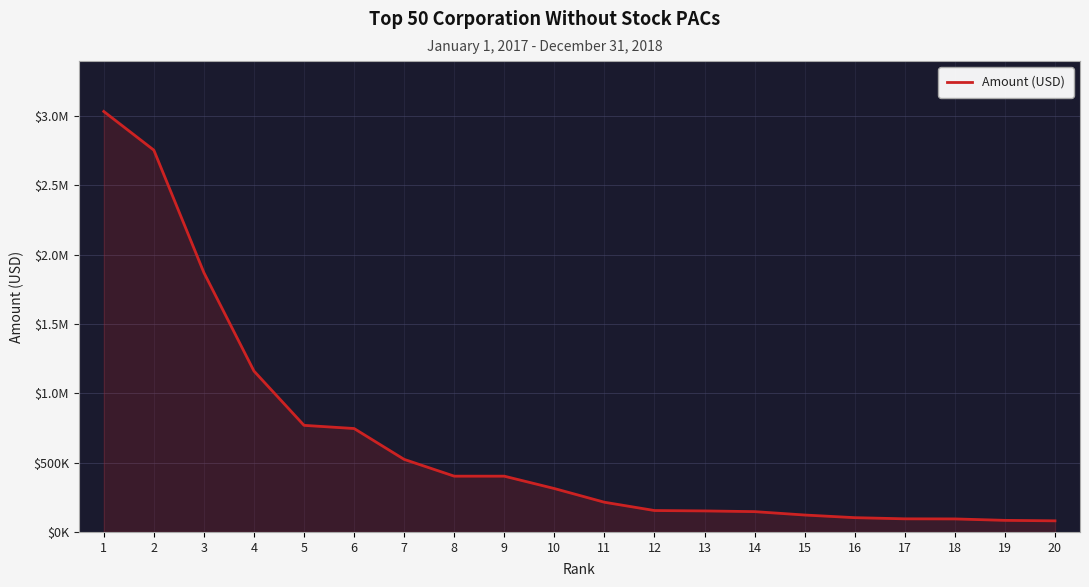

List the labels in order of value, largest first.

1, 2, 3, 4, 5, 6, 7, 8, 9, 10, 11, 12, 13, 14, 15, 16, 17, 18, 19, 20